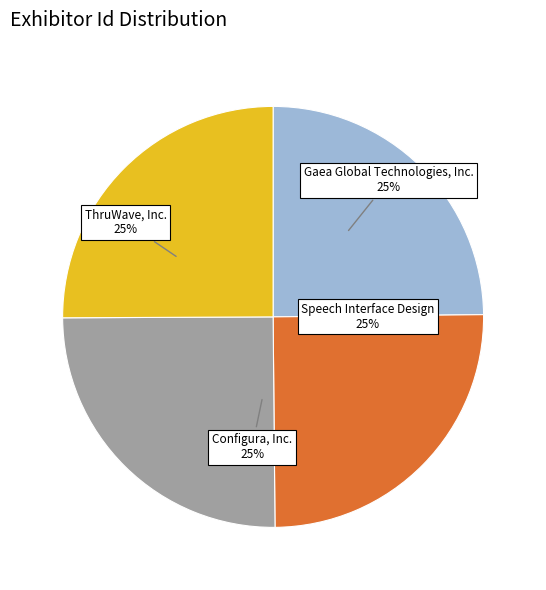

True or false: Speech Interface Design accounts for 13% of the total.

False